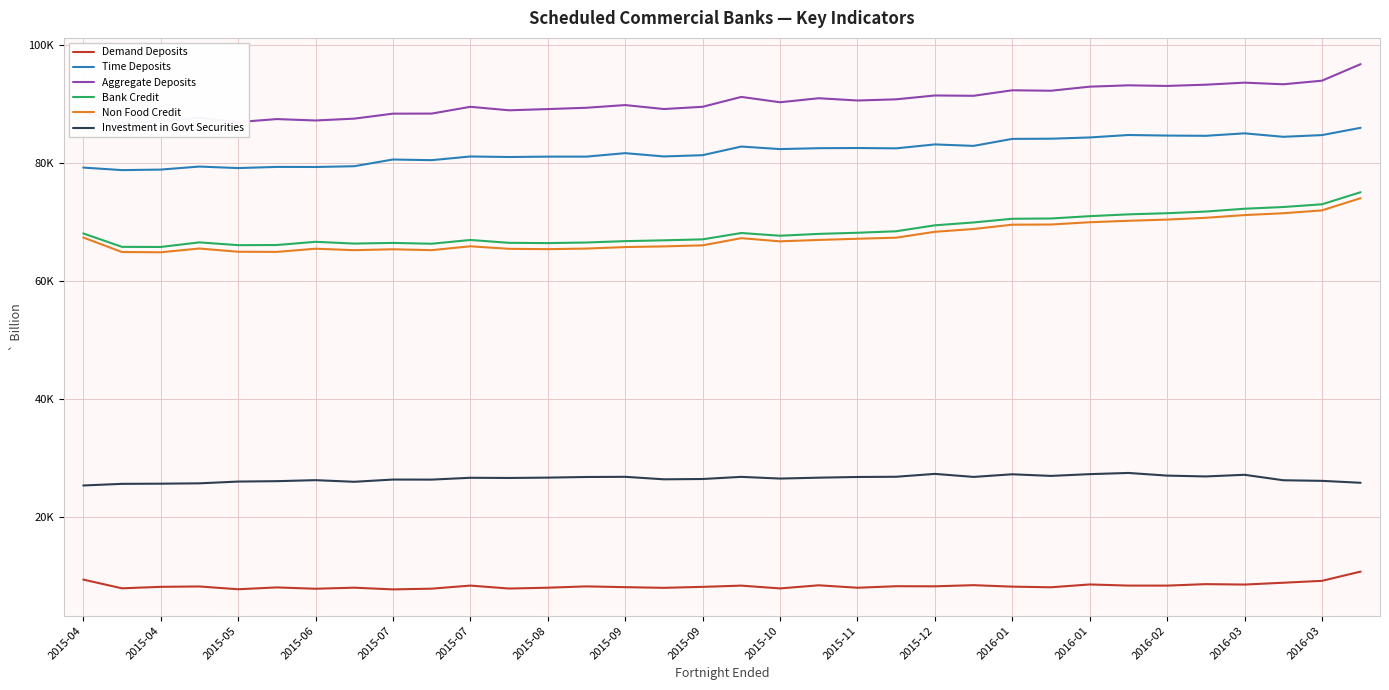

True or false: Investment in Govt Securities and Demand Deposits intersect in this chart.

False